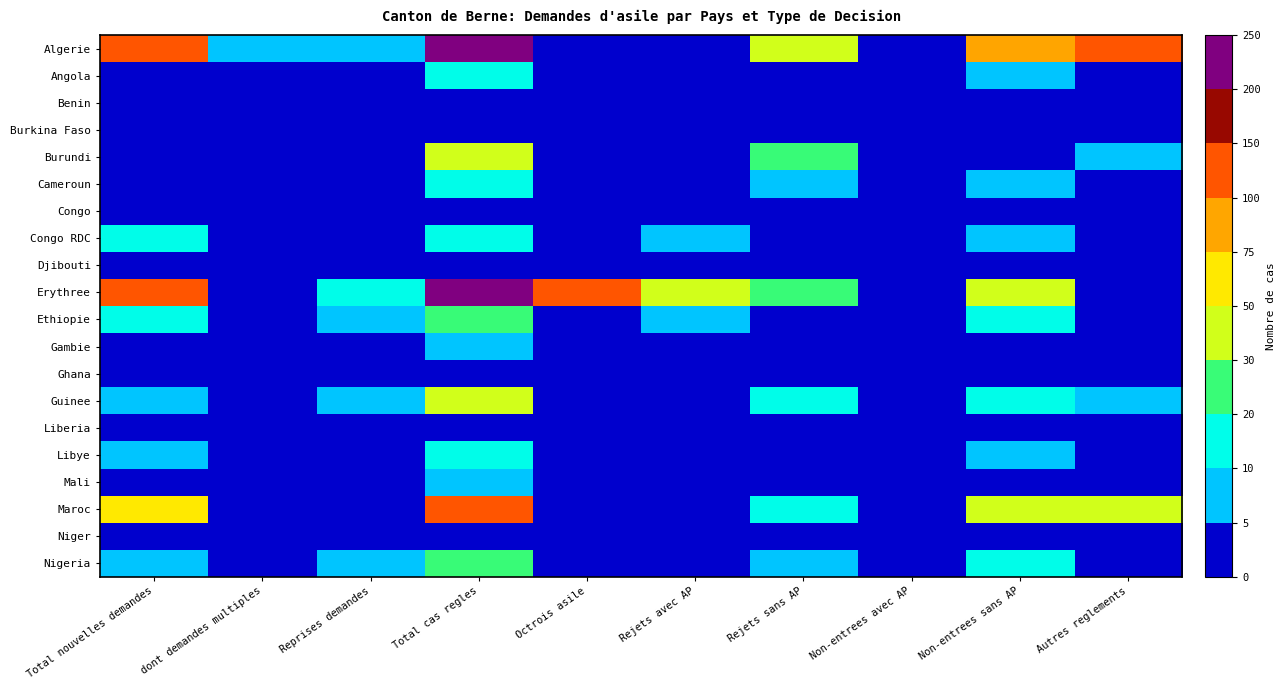

List the series in order of their peak value, lowest first.

Congo, Djibouti, Ghana, Benin, Burkina Faso, Liberia, Niger, Mali, Gambie, Angola, Libye, Cameroun, Congo RDC, Ethiopie, Nigeria, Burundi, Guinee, Maroc, Erythree, Algerie